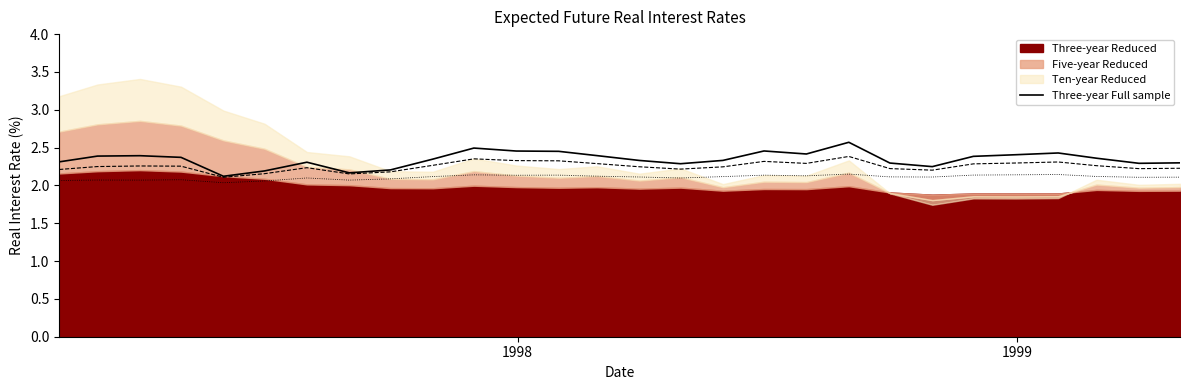

What is the maximum value for Three-year Full sample?

2.6